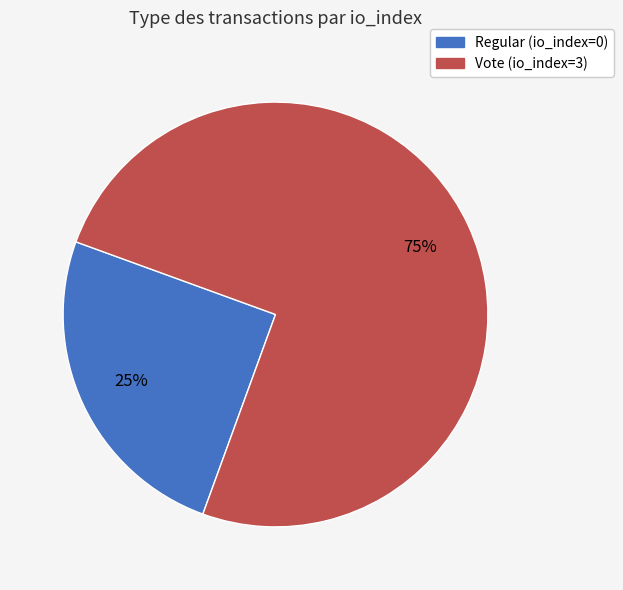

Is it true that Regular (io_index=0) is 25% of the pie?

True